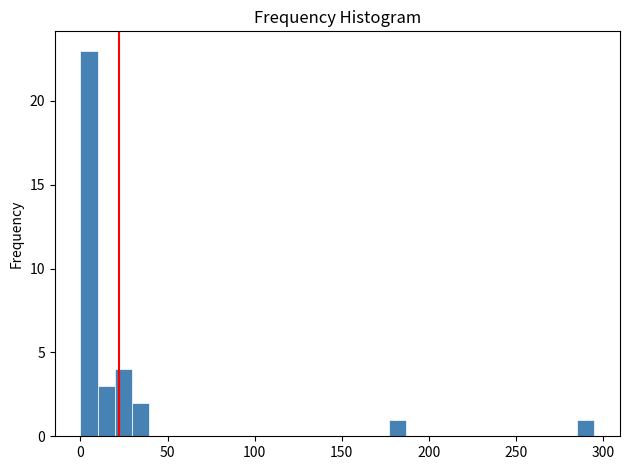

Around what value on the x-axis is the tallest bar? Give the approximate position of its centre, as read against the axis.

5